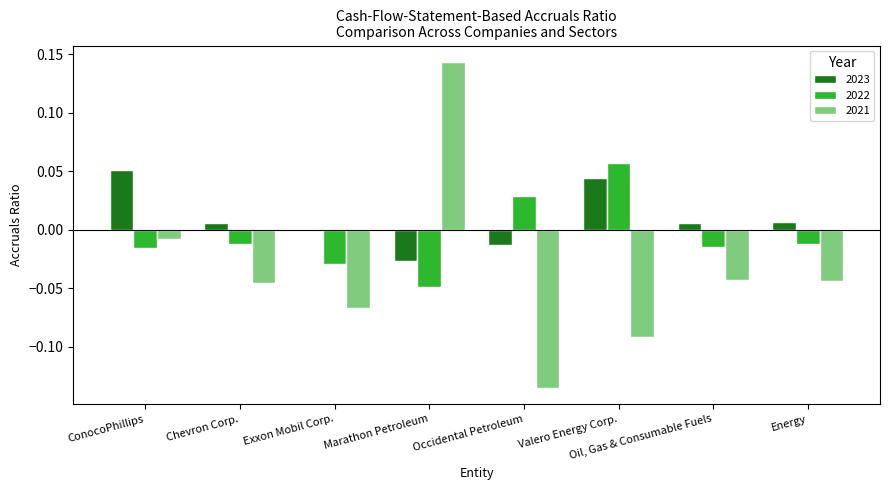

At which label does 2023 reach its peak?

ConocoPhillips